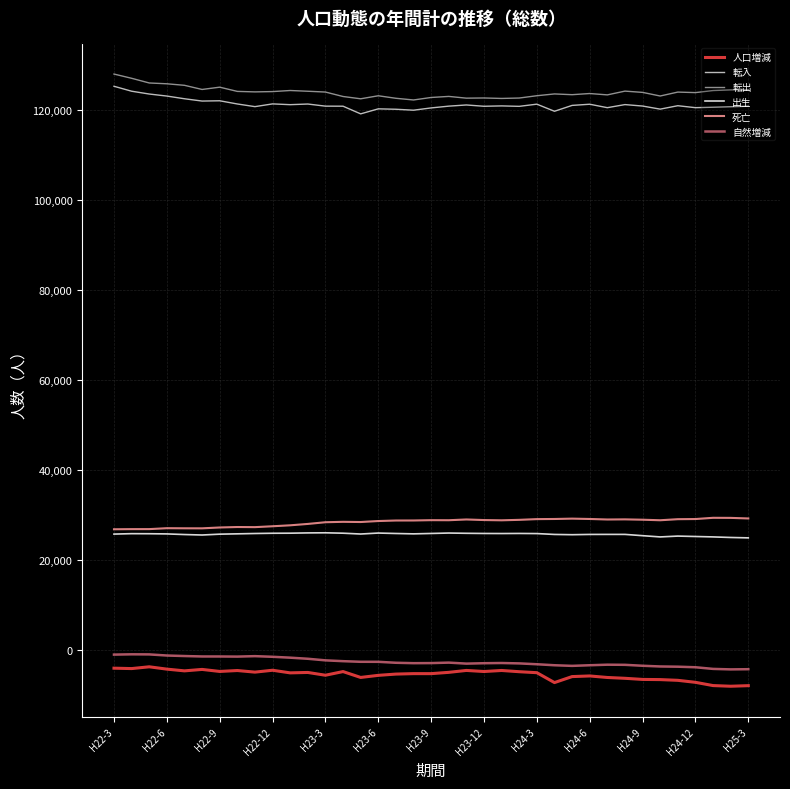

What is the lowest value of the 転出 series?

122299